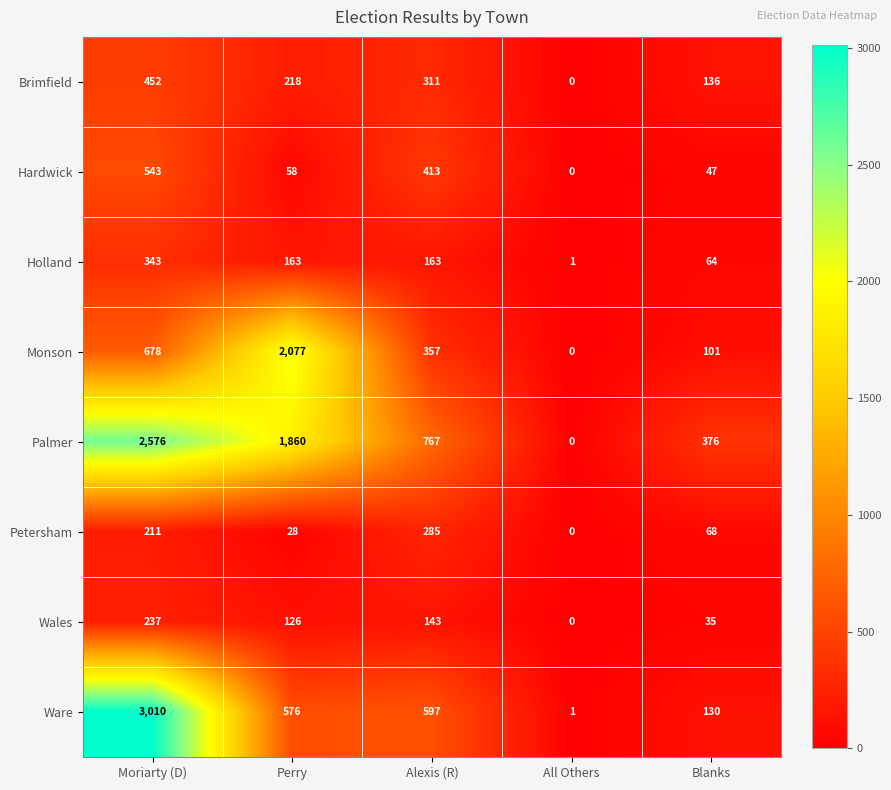

What is the maximum value shown in the chart?

3010